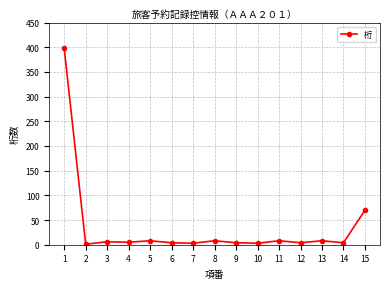

How many categories are shown in the chart?

15